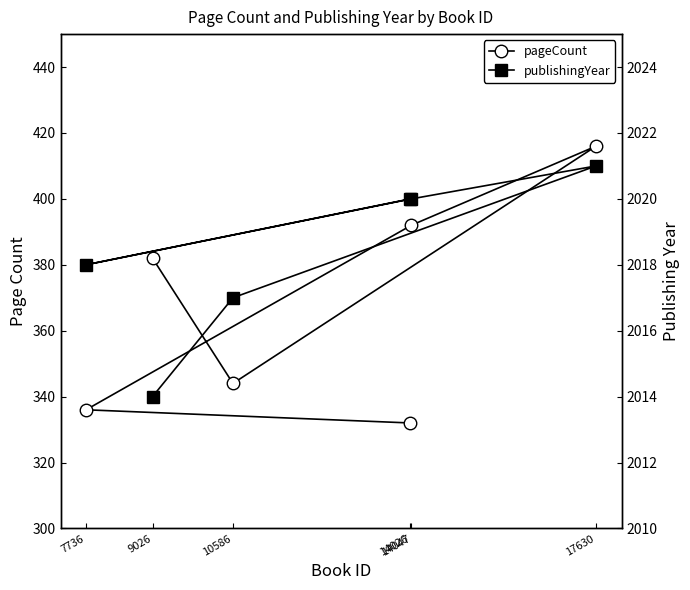

What is the difference between the highest and lowest values at 14026?

1688